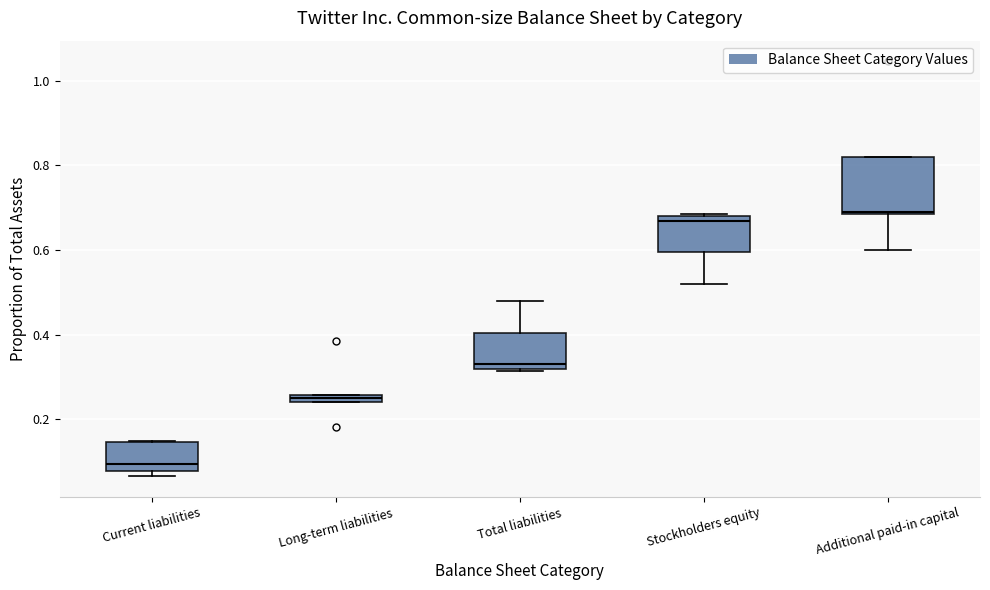

Comparing the boxes themselves (not the whiskers), which one is the tallest?

Additional paid-in capital